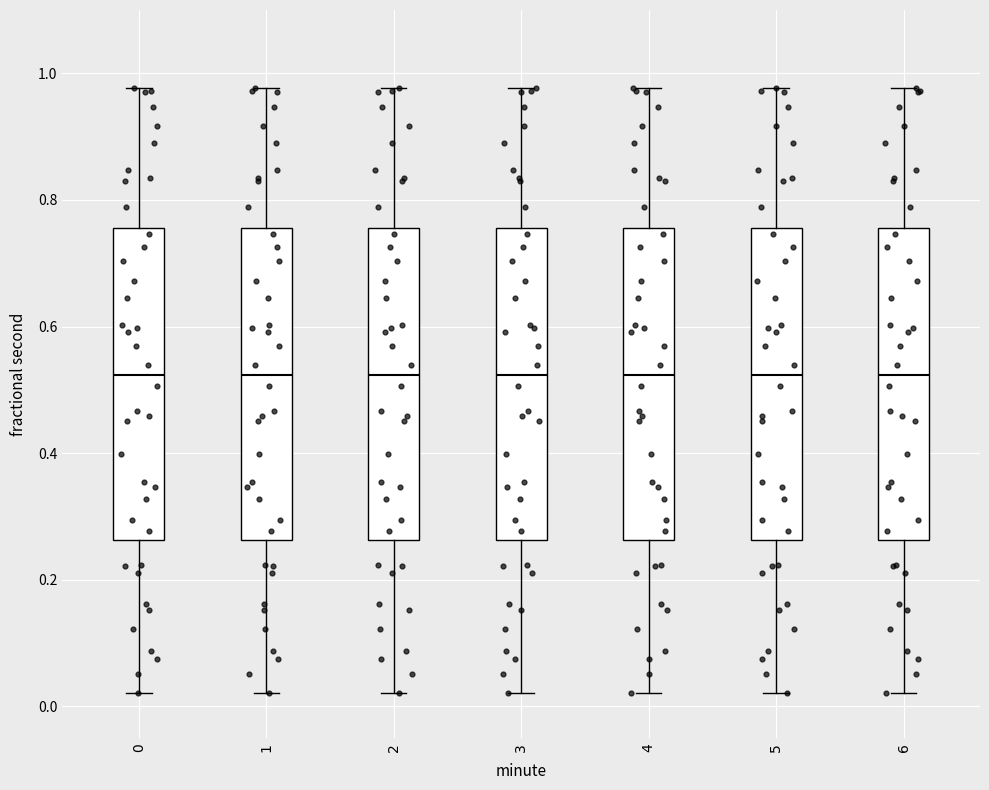

Where does the median line of the box at x = 2 sit on the y-axis? The values are not printed on the chart, so give them approximately, as read against the axis.

0.52